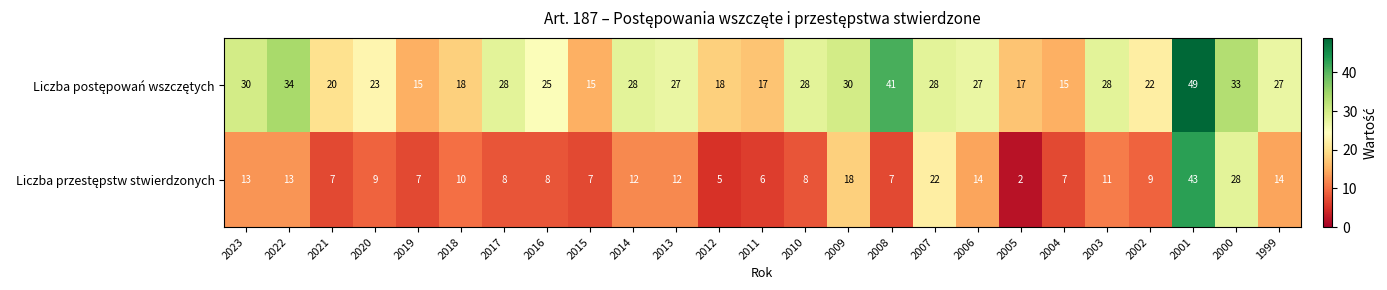

What is the total value across all series at 2023?

43